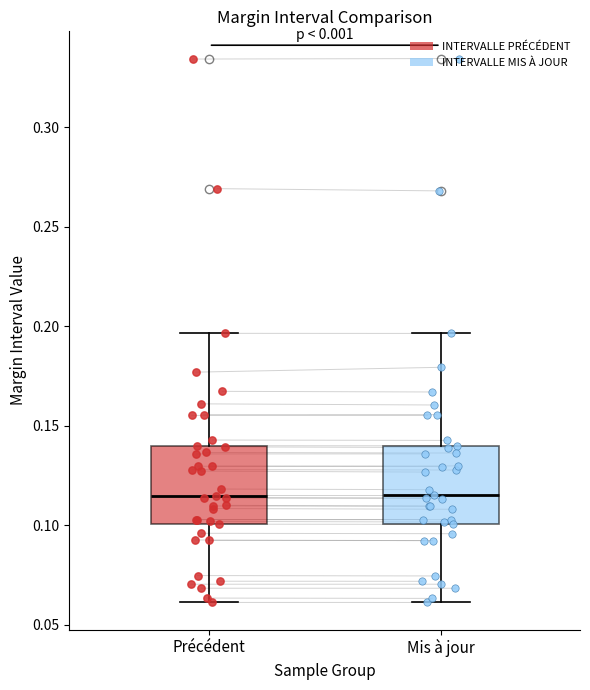

Where does the lower whisker of the box for Mis à jour end on the y-axis? The values are not printed on the chart, so give them approximately, as read against the axis.

0.060